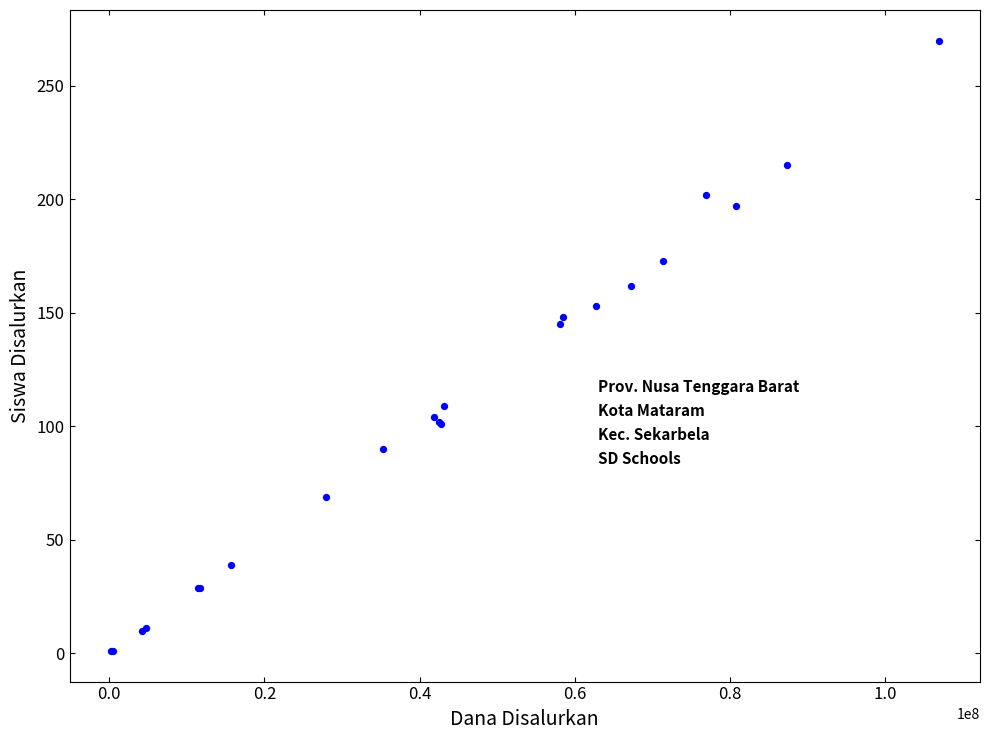

What Y value in the scatter plot is closest to 135?

145